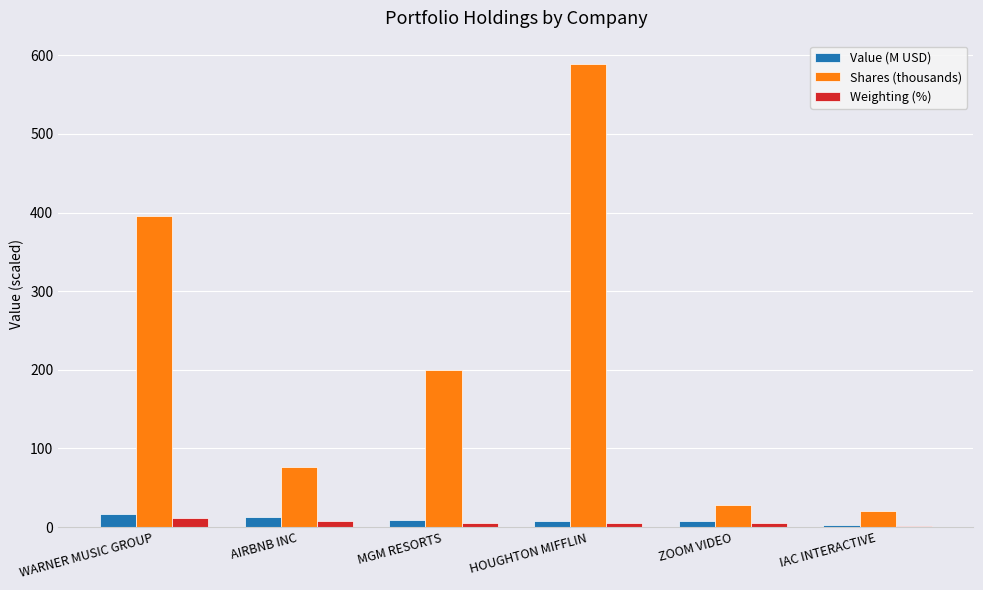

The Value (M USD) series shows 2.6 at IAC INTERACTIVE. True or false?

True